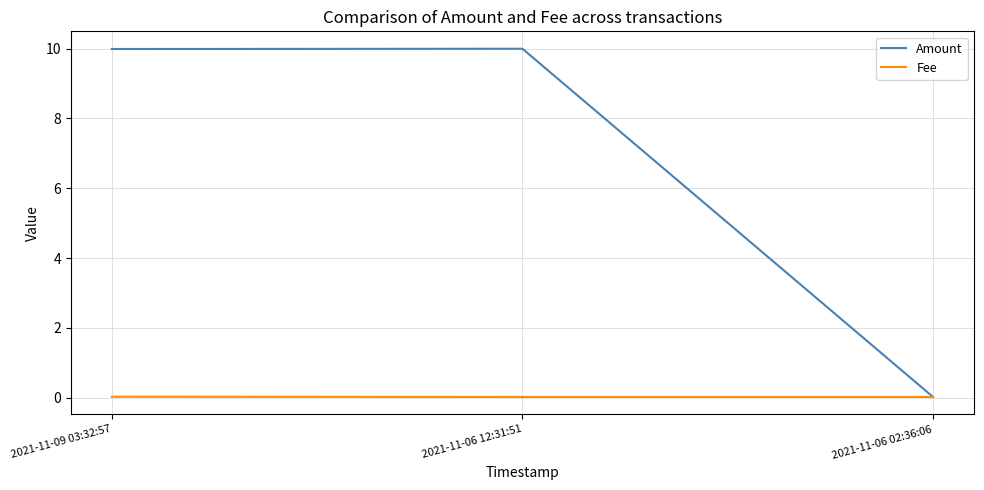

Is it true that Amount equals 10.0 at 2021-11-09 03:32:57?

True